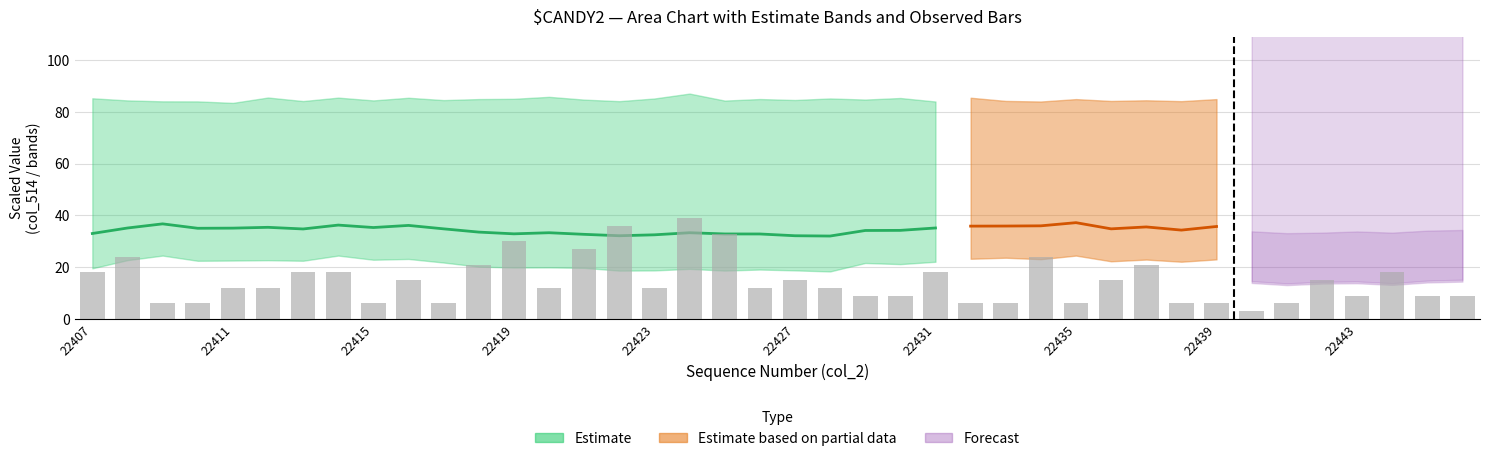

The chart shows a value of 9 at 23. True or false?

True